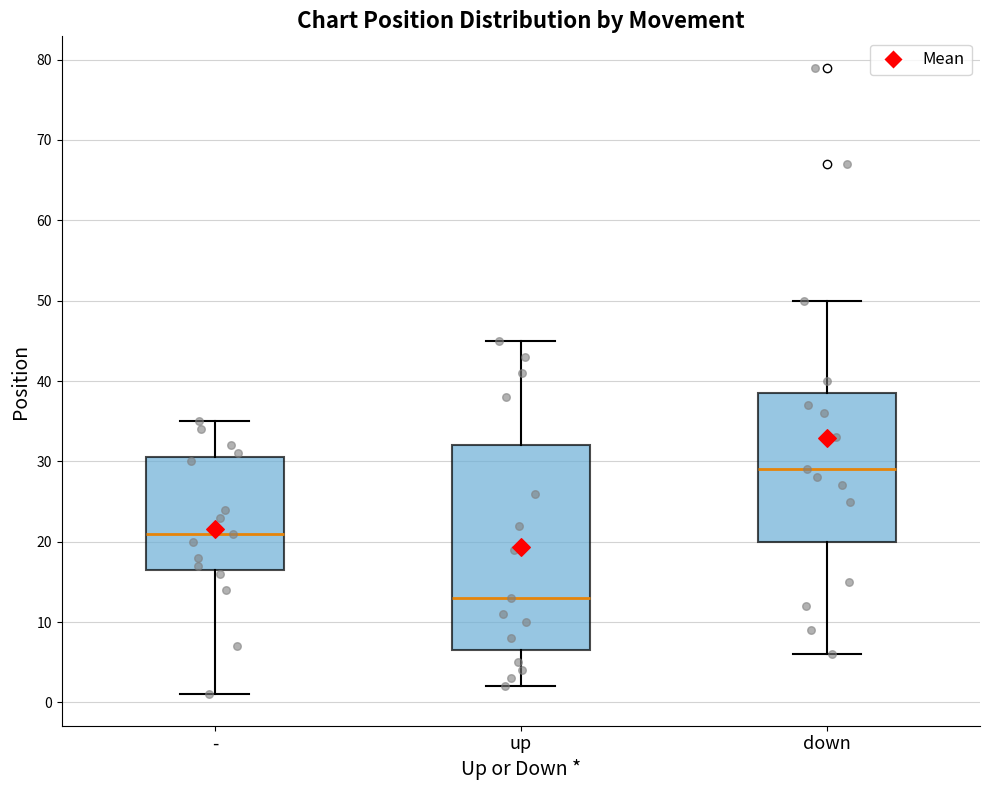

Which box's median line is the lowest?

up